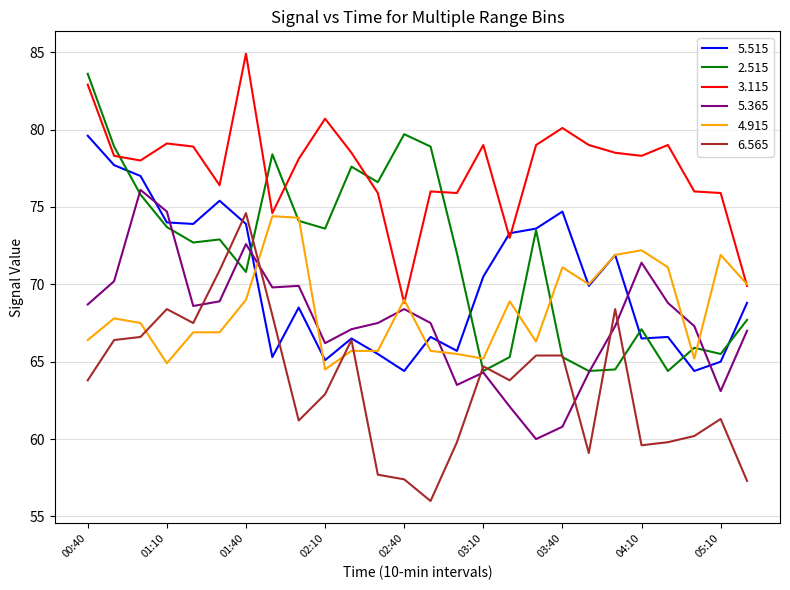

What is the maximum value for 2.515?

83.6